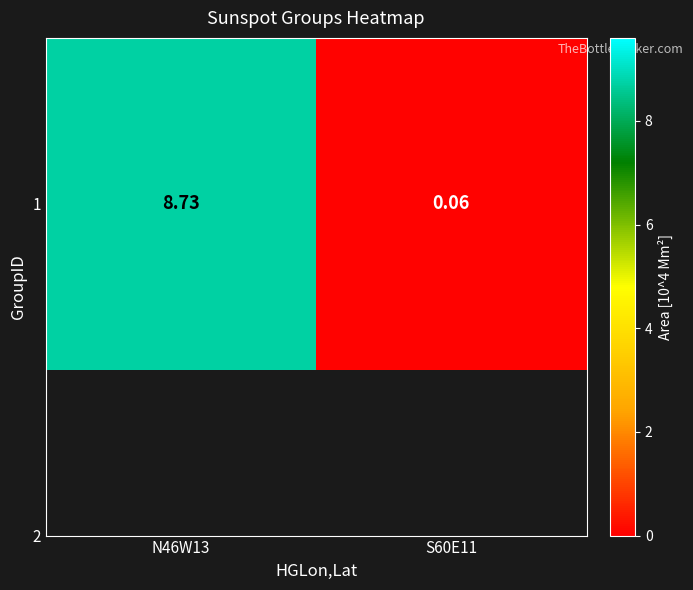

Is it true that the value at N46W13 is 8.7?

True